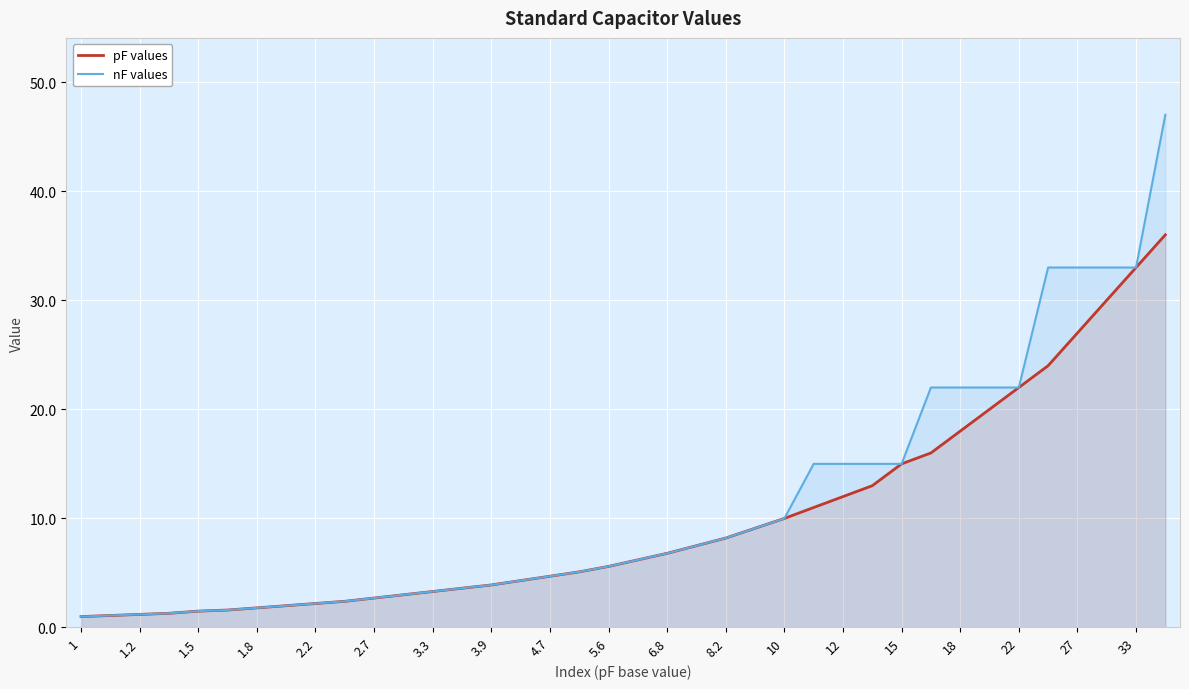

What is the maximum value shown in the chart?

47.0